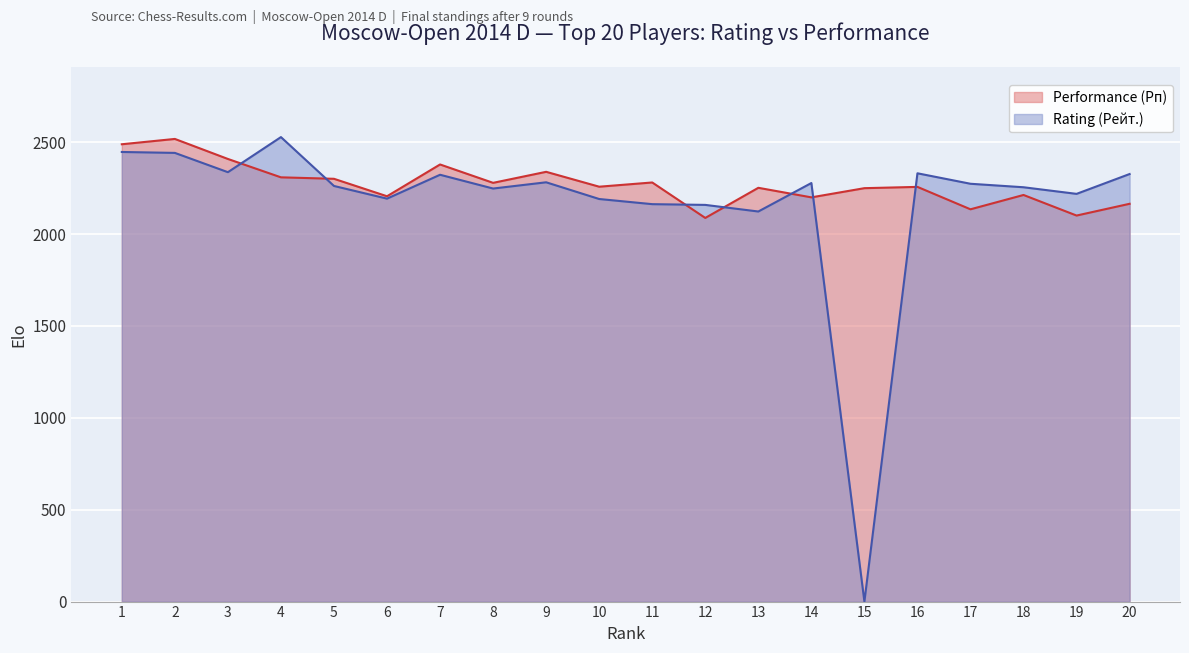

Does the chart display data point markers on the line(s)?

No